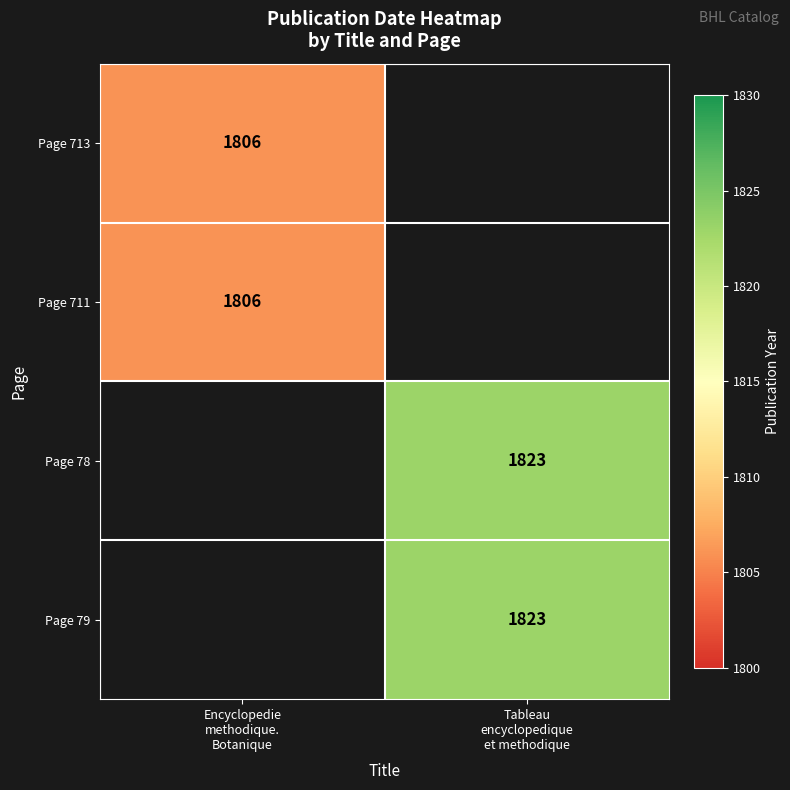

What is the approximate value of Page 79 at Tableau encyclopedique et methodique?

1823.0